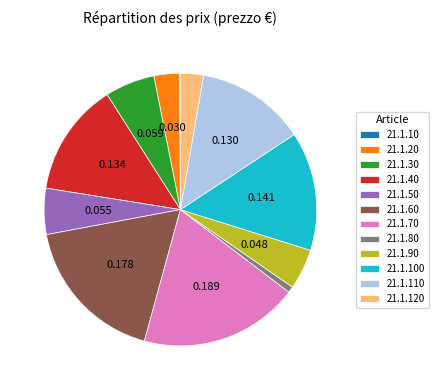

What is the largest slice in the pie chart?

21.1.70